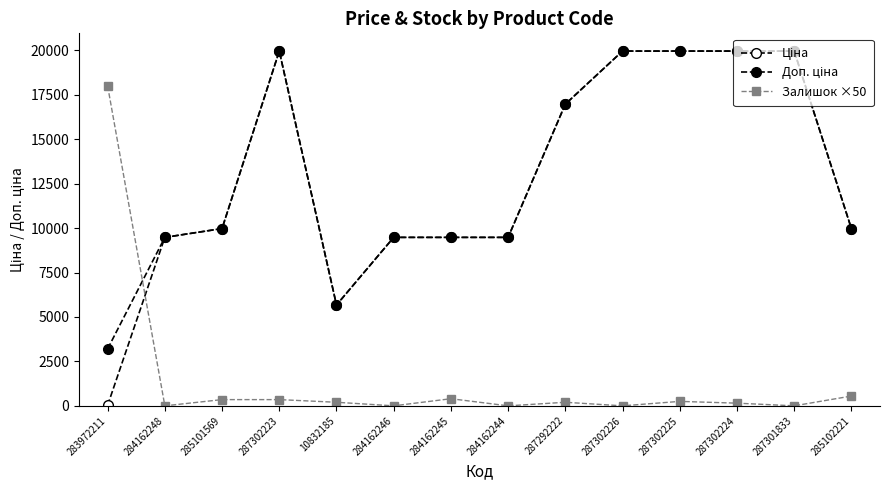

What is the spread (max minus min) of values at 287302224?

19814.2